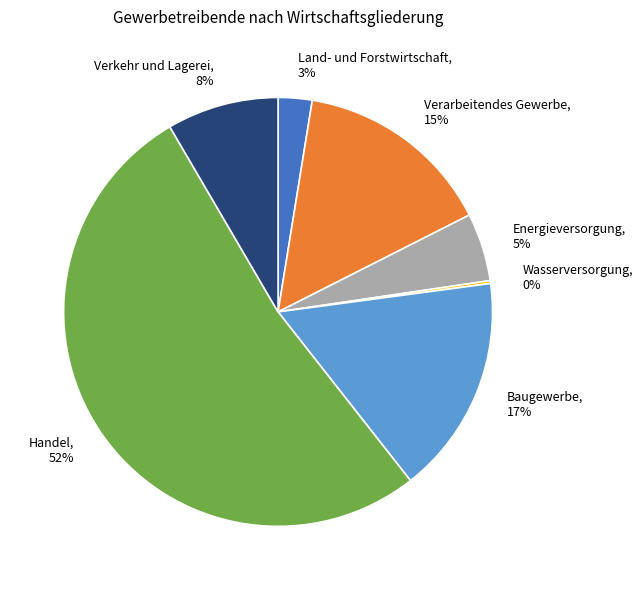

Does Handel represent more than half of the total?

Yes